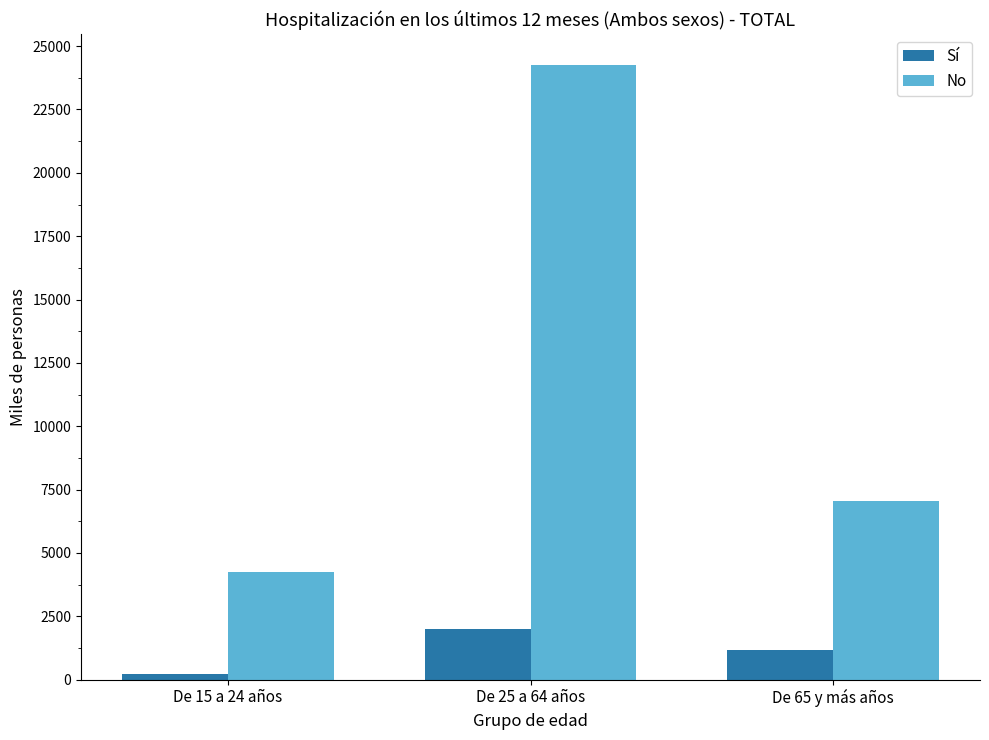

Read the Sí value at De 25 a 64 años.

2010.4